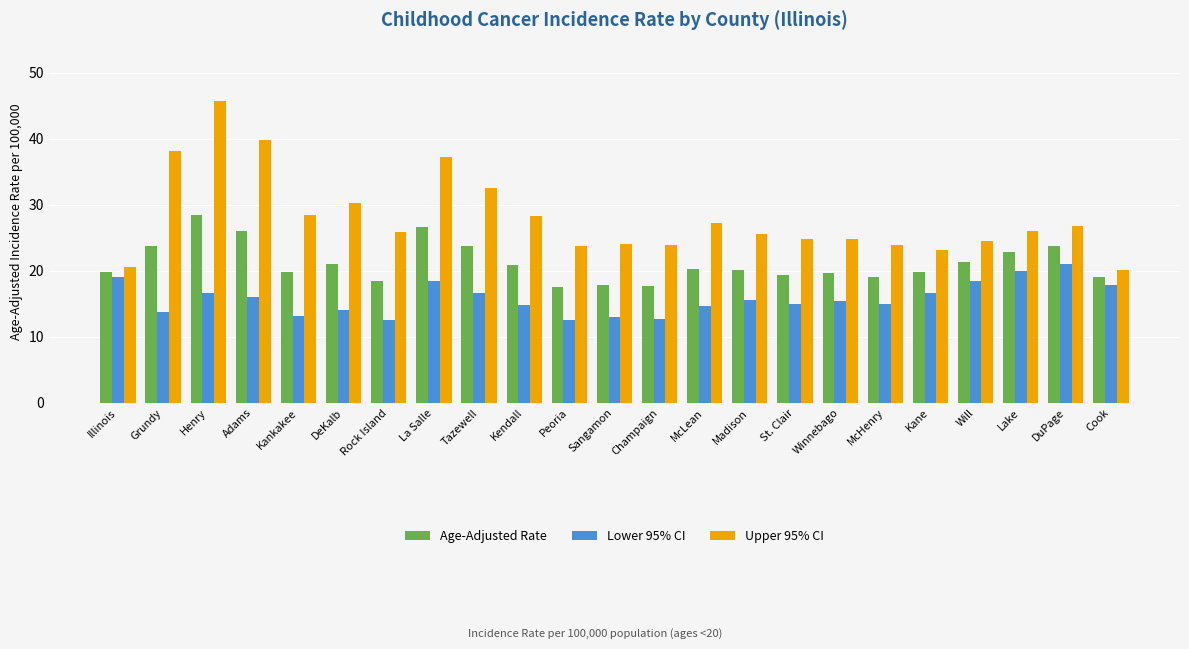

Is the value of Upper 95% CI at La Salle greater than the value of Age-Adjusted Rate at Rock Island?

Yes